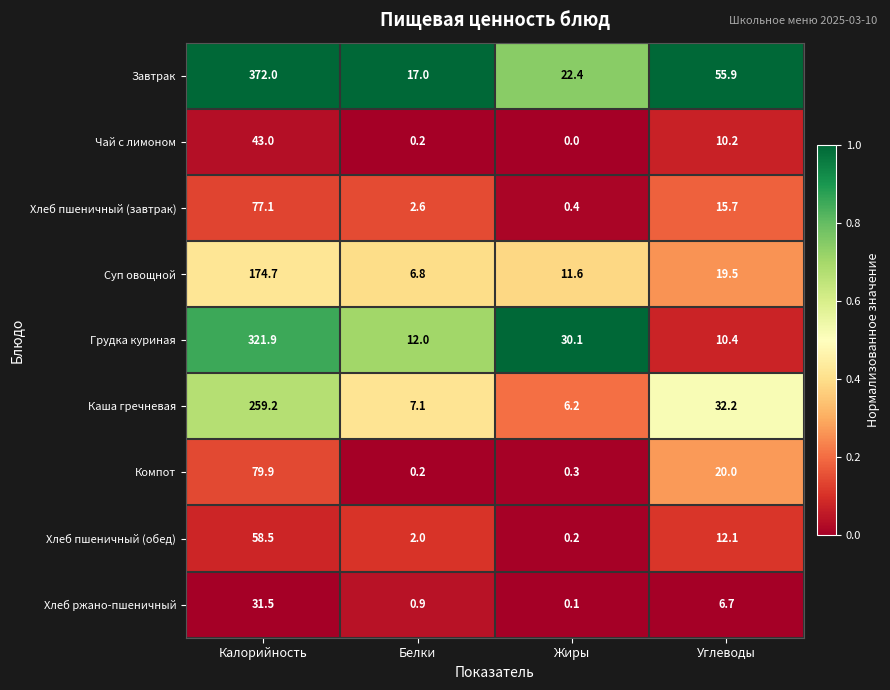

At how many categories does at least one series exceed 0?

4